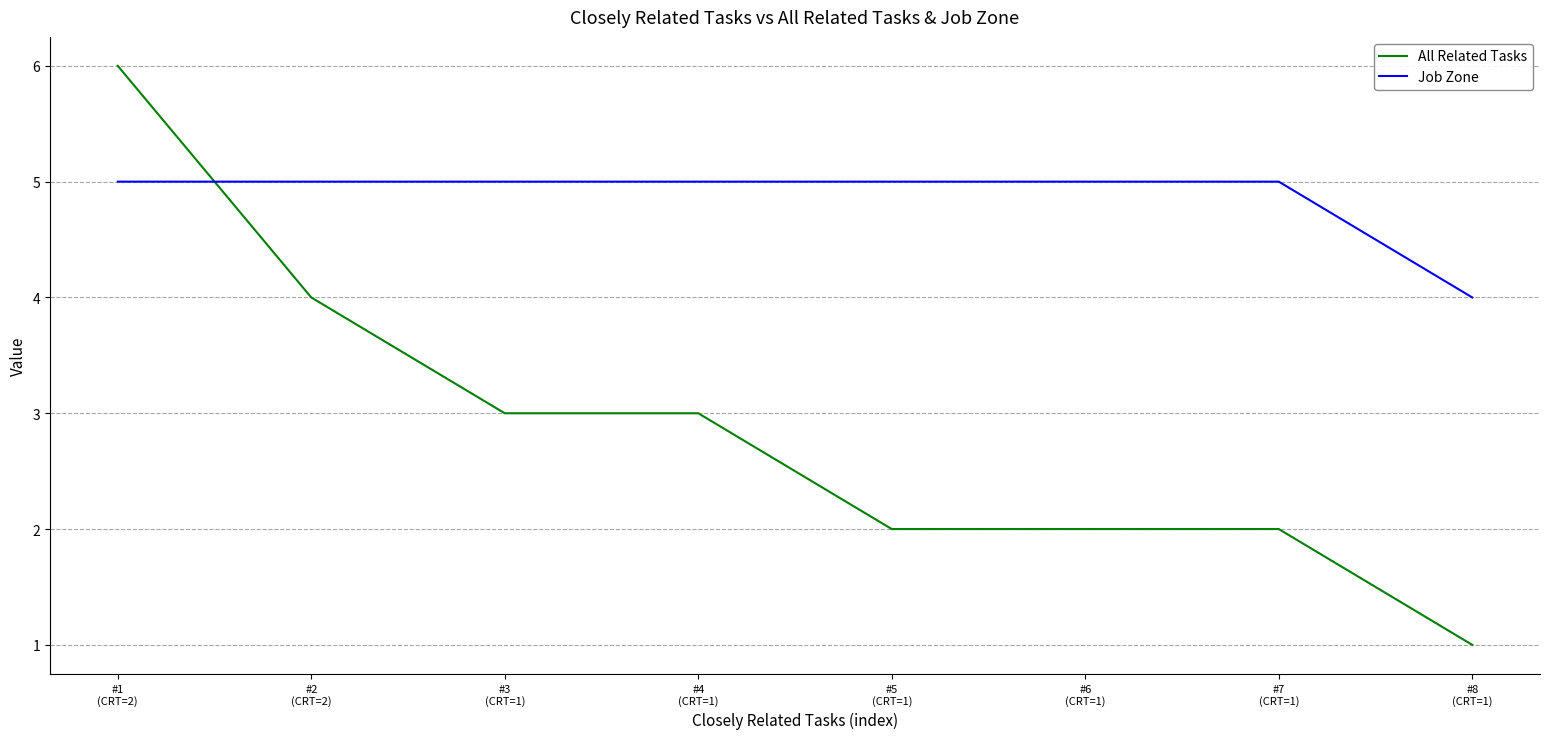

List the series in order of their overall mean, lowest first.

All Related Tasks, Job Zone